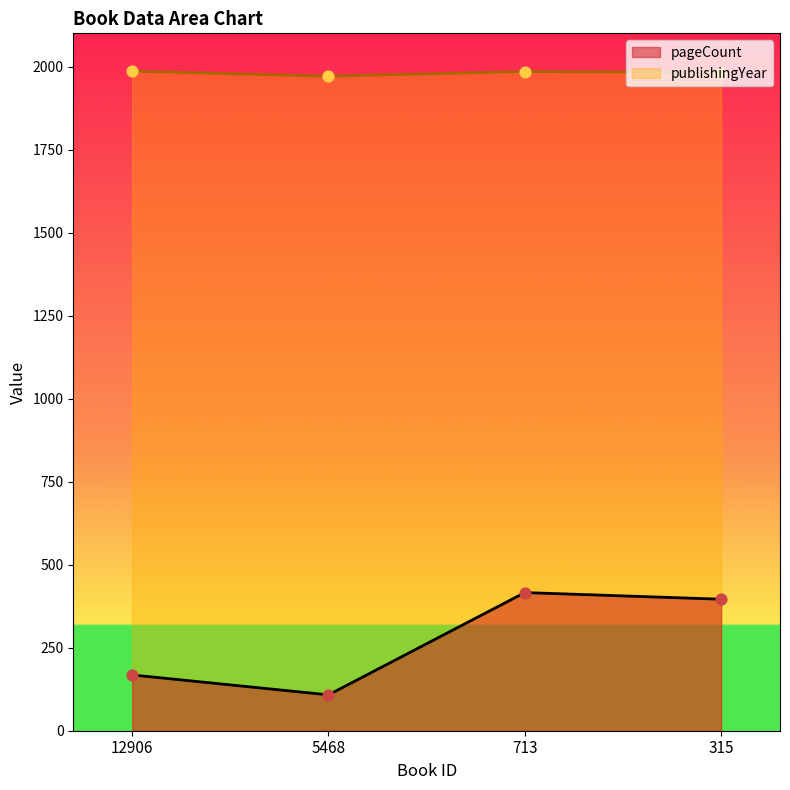

Which series has the largest Y range (max minus min)?

pageCount